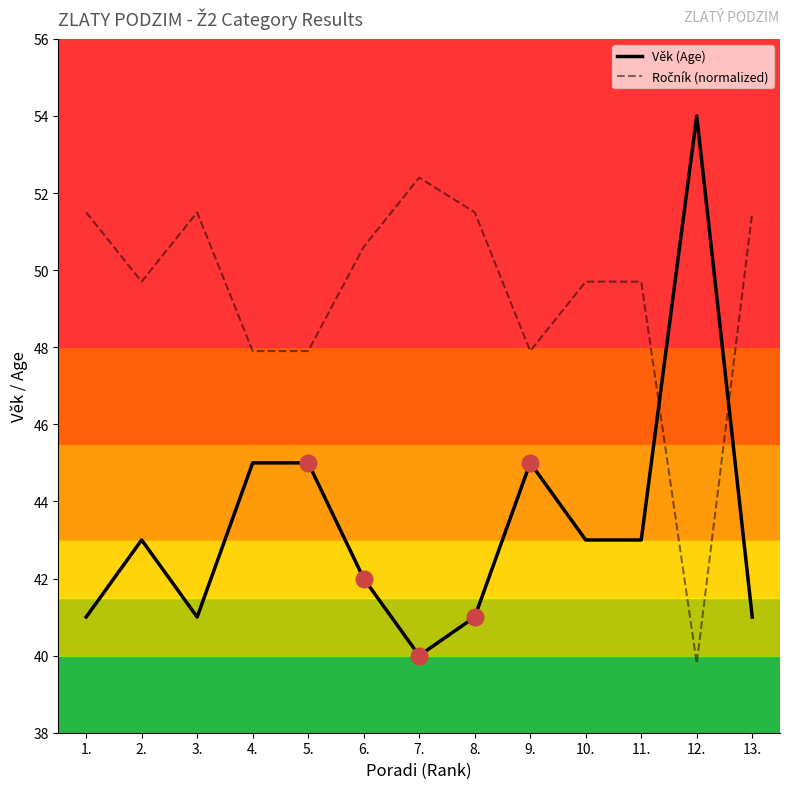

At which category is the sum across all series the highest?

12.